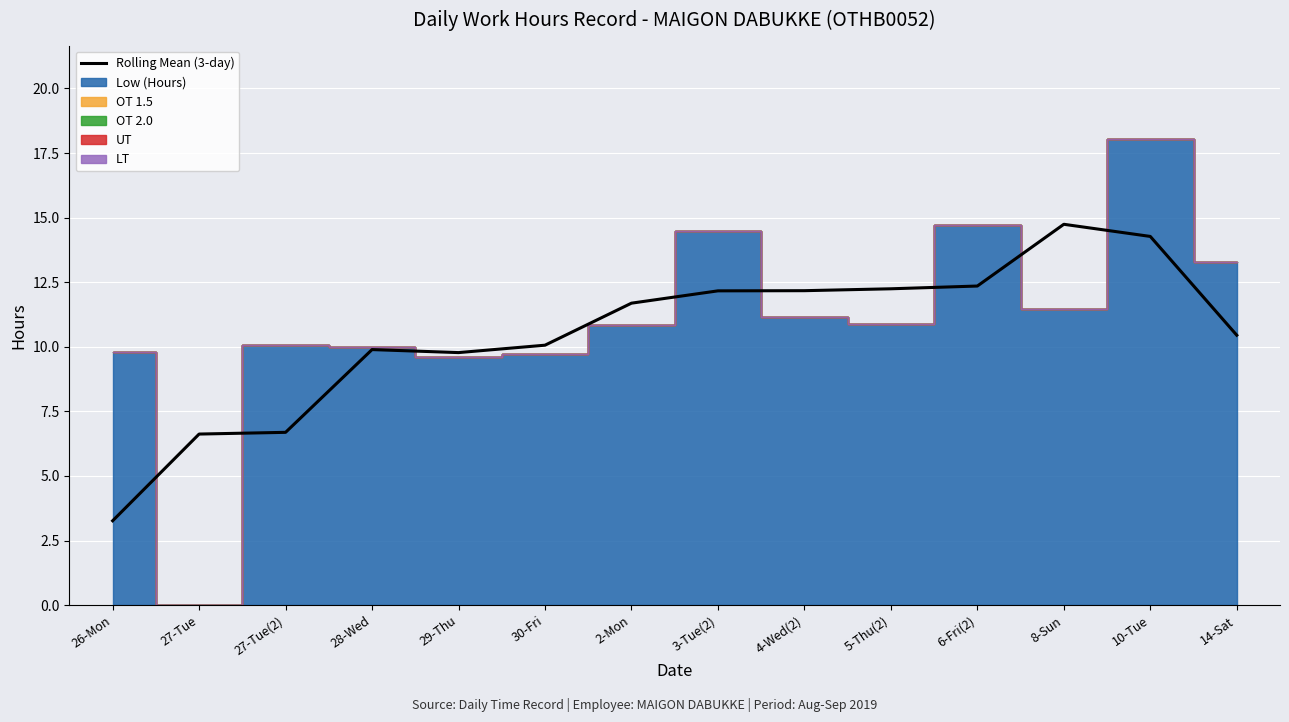

What is the sum of all values?

146.4